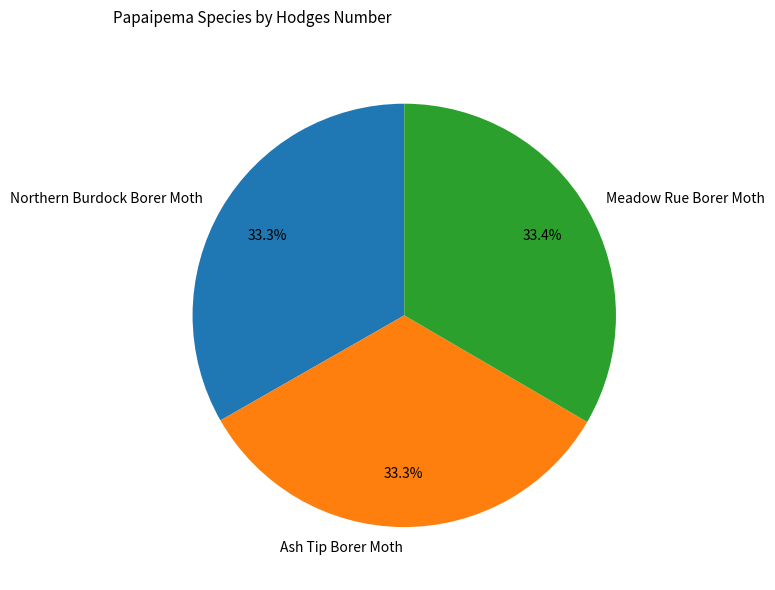

What percentage is the Ash Tip Borer Moth slice, to the nearest percent?

33%